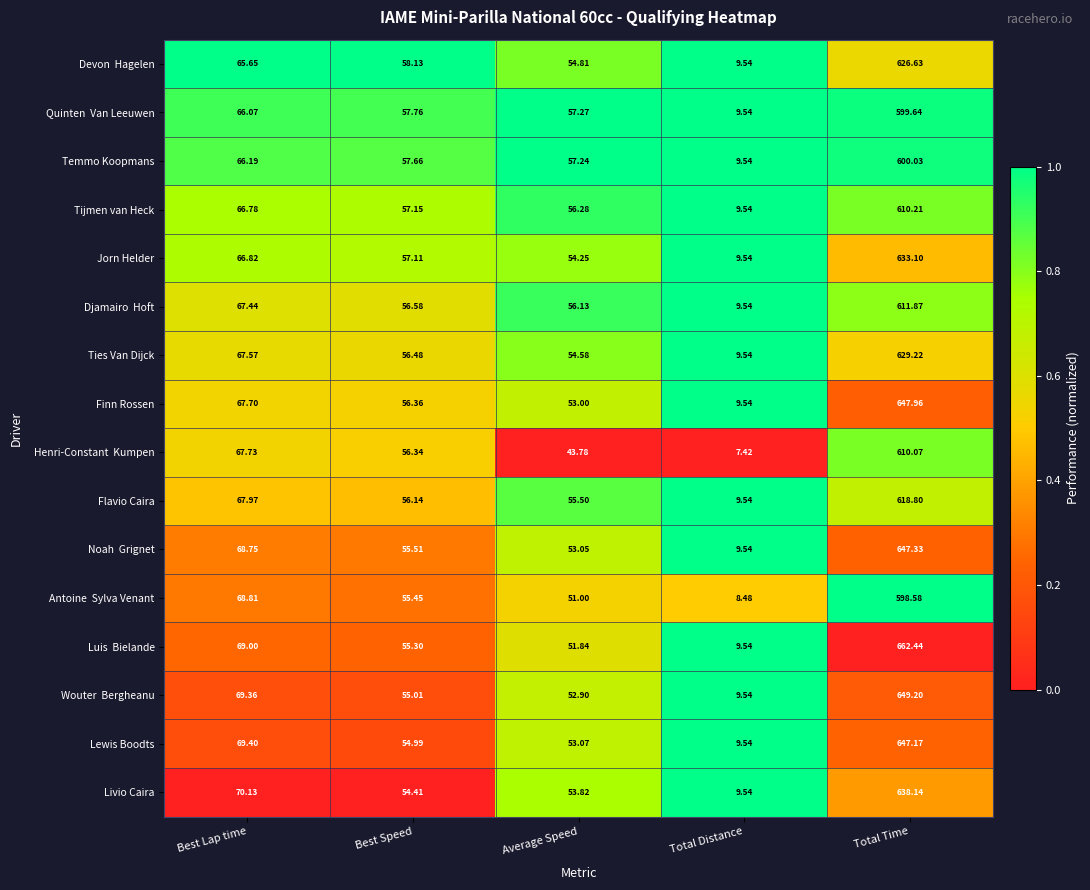

List the labels in order of Finn Rossen value, largest first.

Total Time, Best Lap time, Best Speed, Average Speed, Total Distance